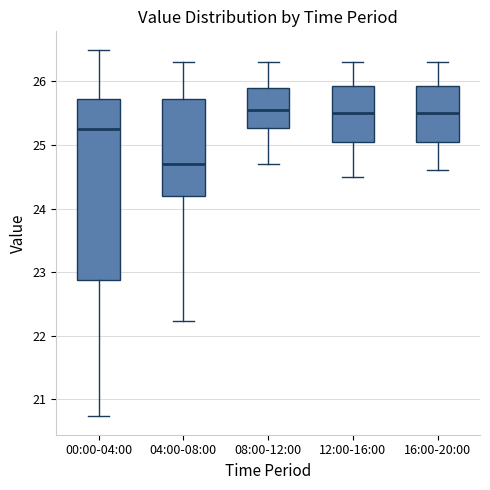

Which box is the tallest, from its lower edge to its upper edge?

00:00-04:00